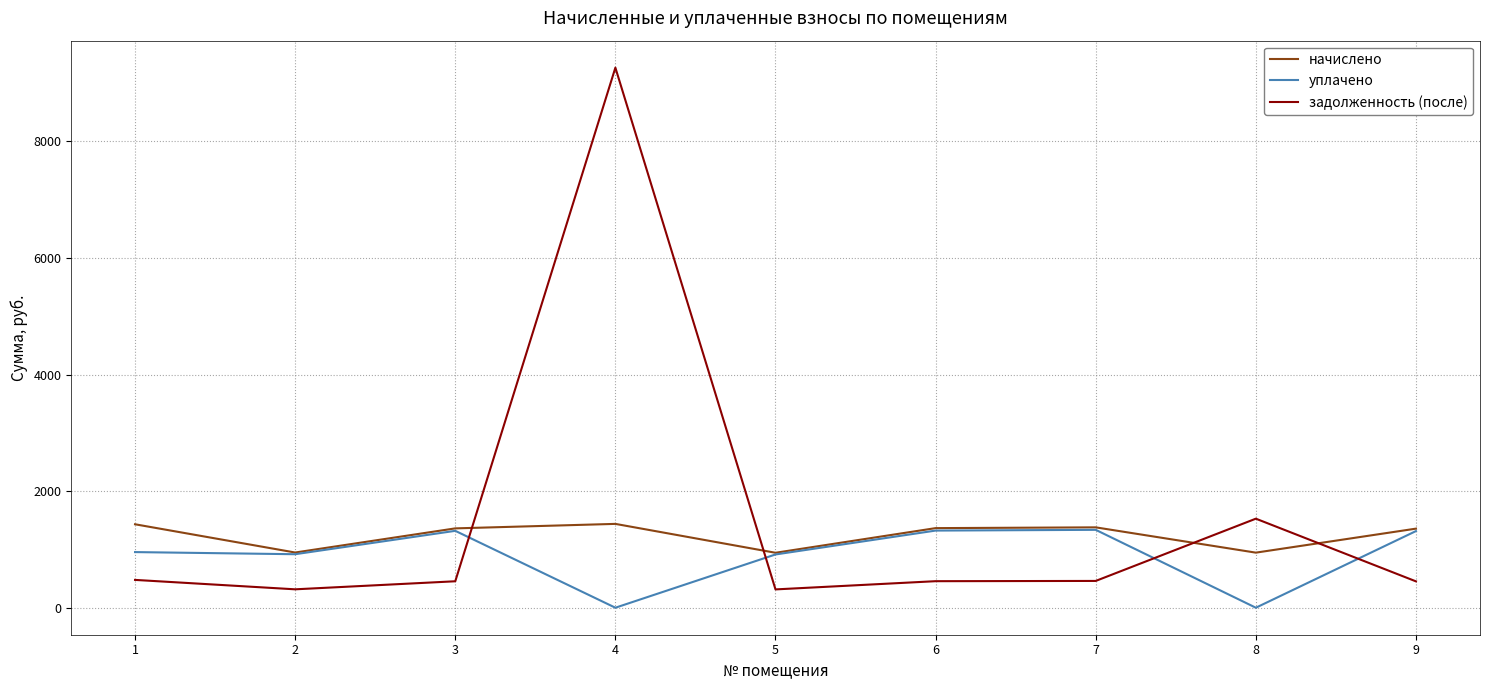

The value of начислено at 7 is 427.1. True or false?

False